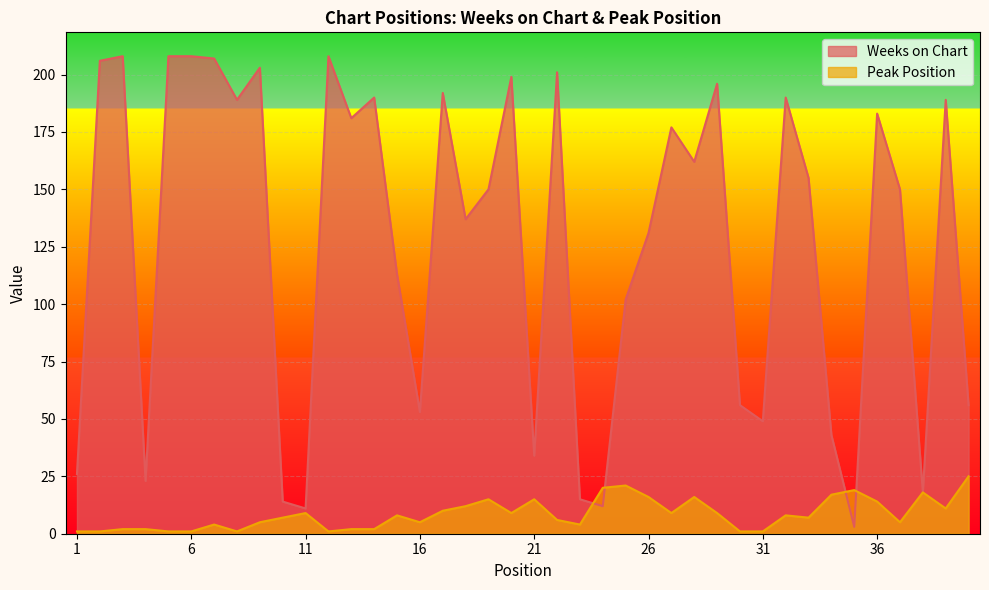

Which series has the largest total across all categories?

Weeks on Chart